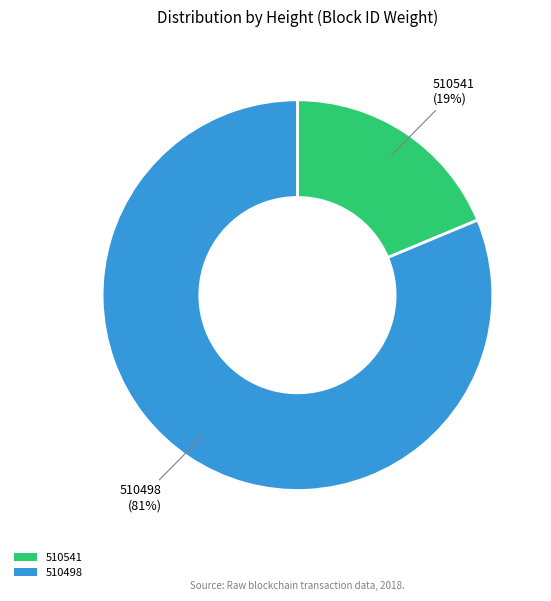

Which slice is the smallest?

510541